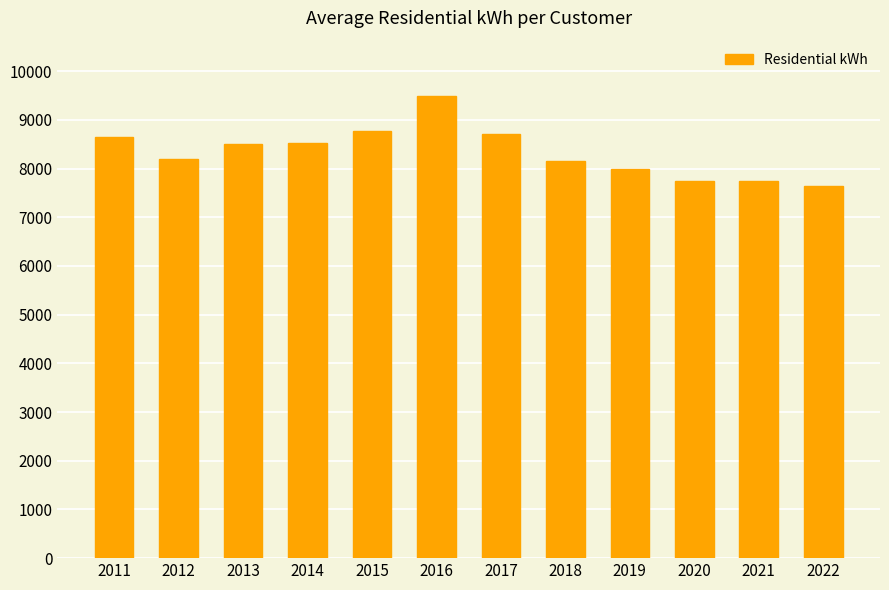

What is the value of the 9th bar from the left?

7995.4